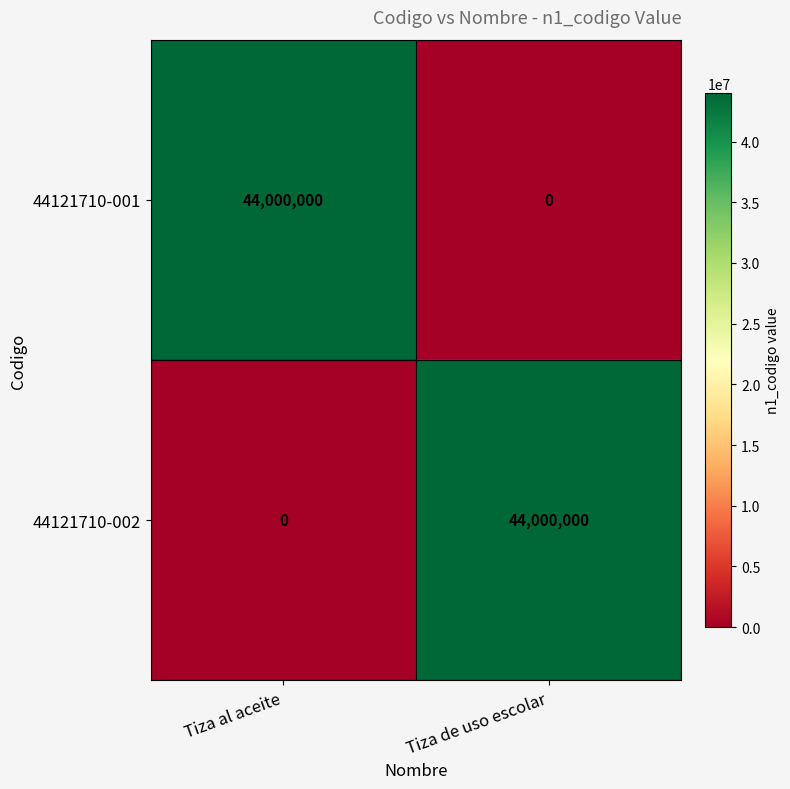

Read the 44121710-001 value at Tiza al aceite.

44000000